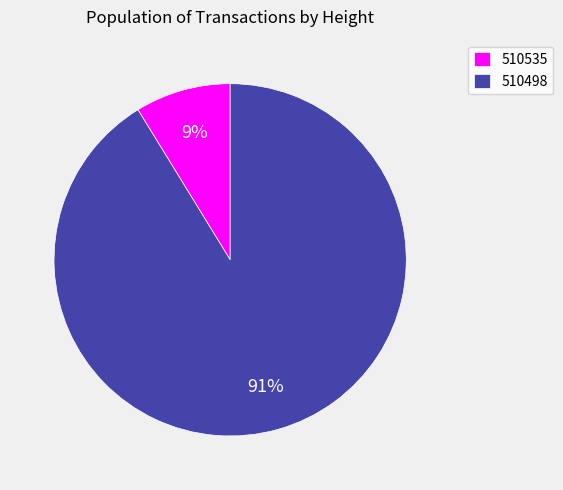

Which category has the smallest portion of the pie?

510535